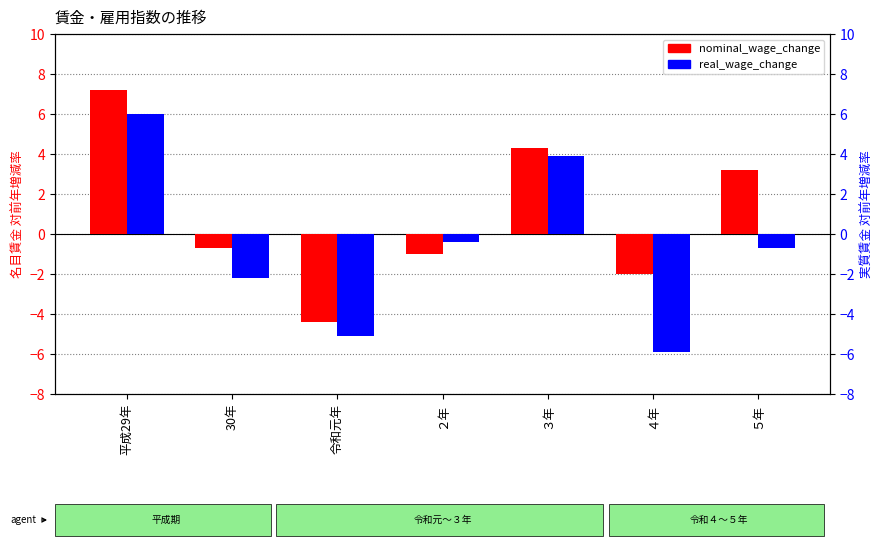

Which series has the largest range (max minus min)?

real_wage_change